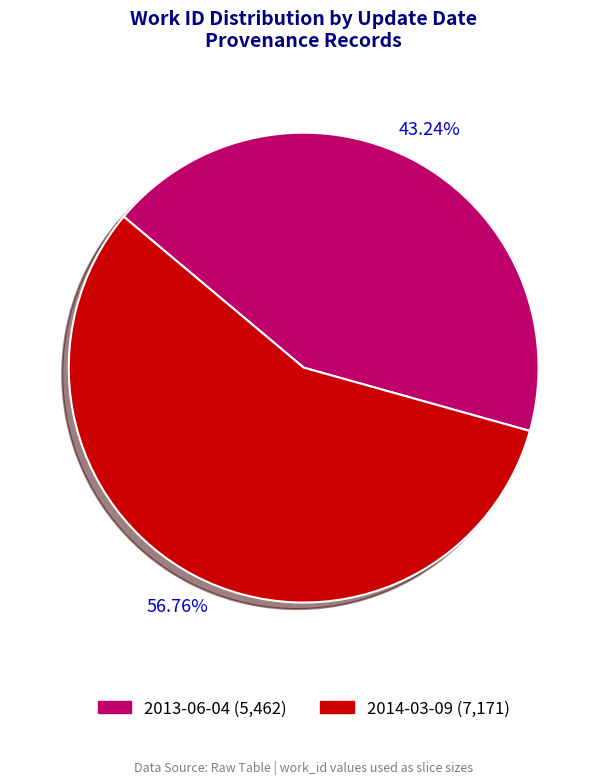

Is it true that 2014-03-09 is 57% of the pie?

True